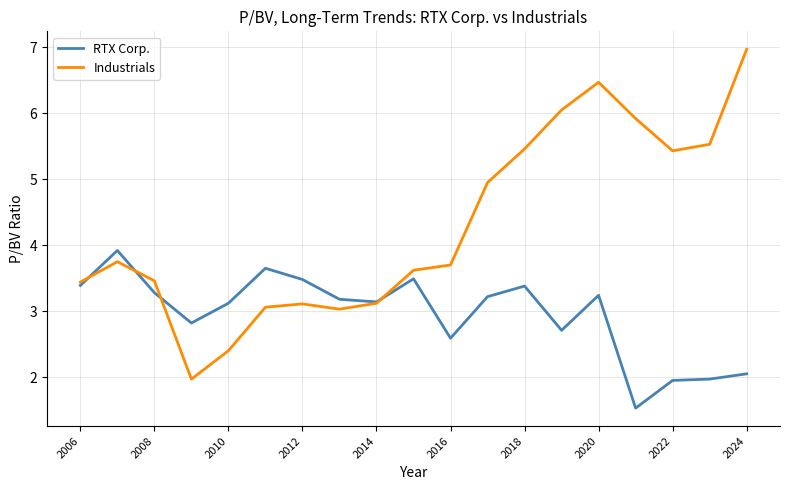

What is the maximum value shown in the chart?

7.0